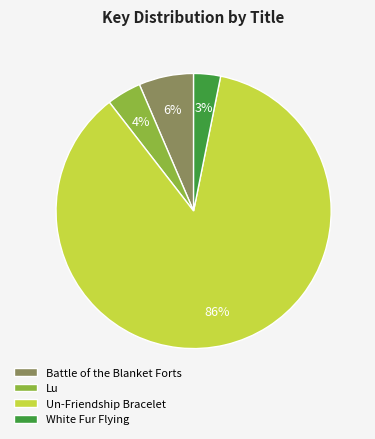

What percentage is the Lu slice, to the nearest percent?

4%